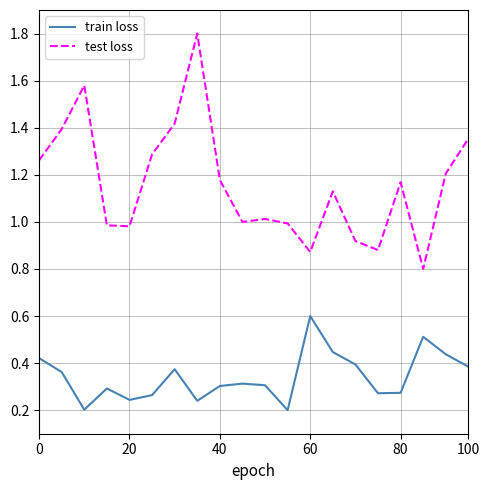

List the series in order of their overall mean, lowest first.

train loss, test loss